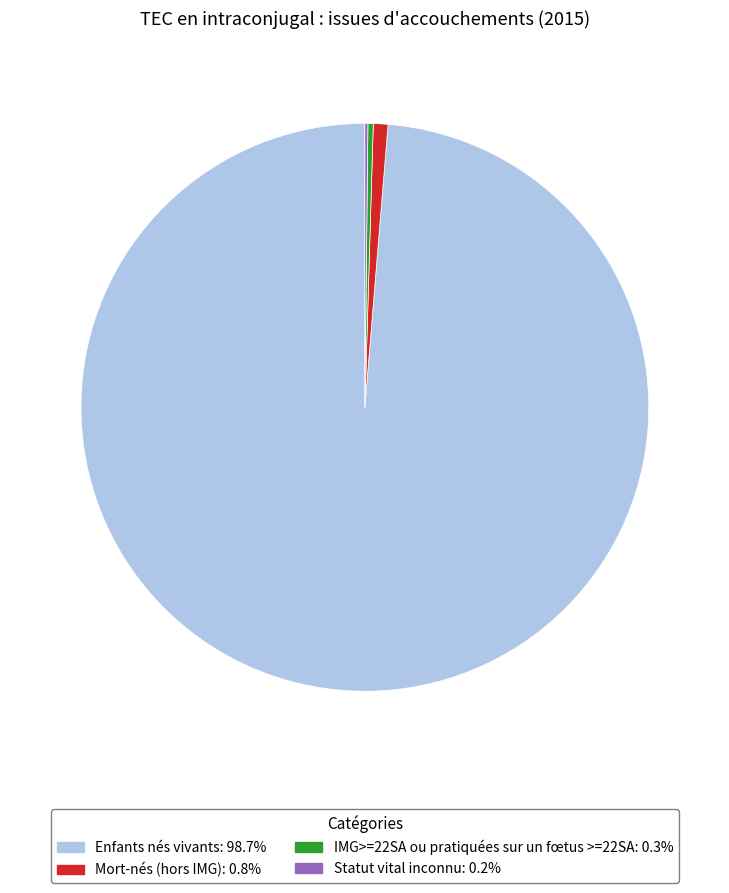

What is the ratio of the value at IMG>=22SA ou pratiquées sur un fœtus >=22SA: 0.3% to the value at Mort-nés (hors IMG): 0.8%?

0.4